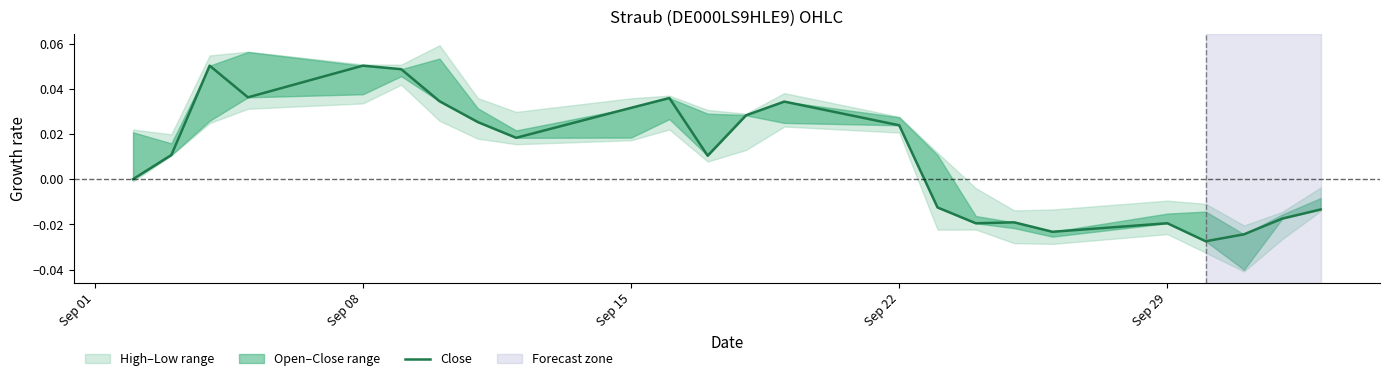

Is this an area chart (filled region under the line)?

No